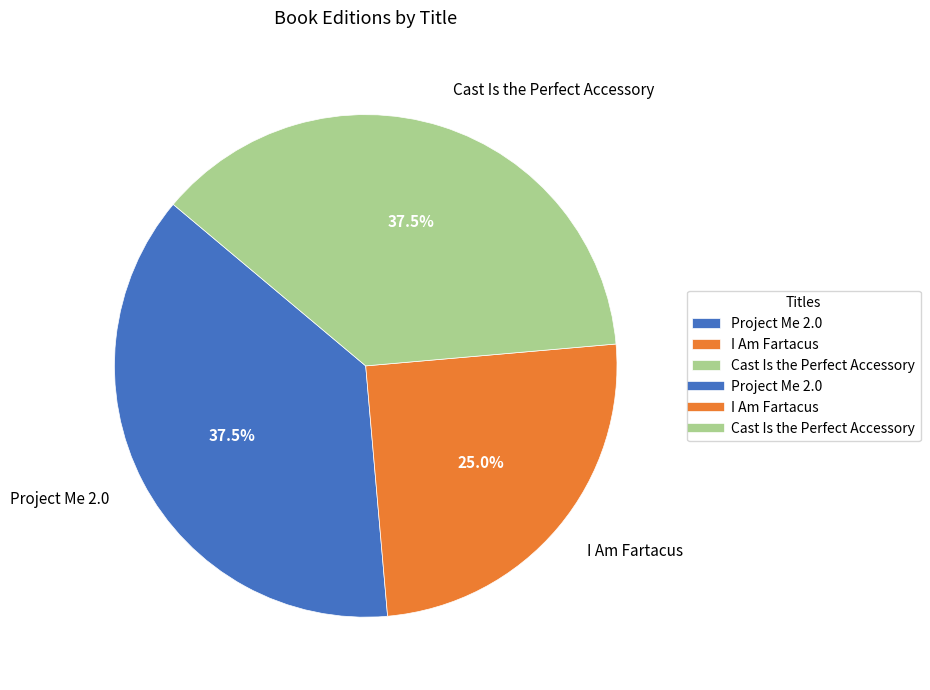

Is it true that Cast Is the Perfect Accessory is 24% of the pie?

False